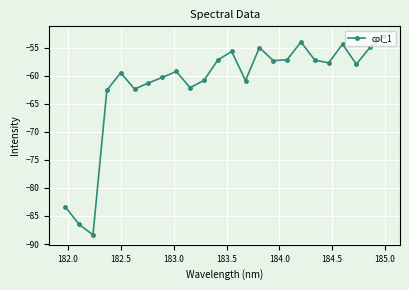

How many categories are shown in the chart?

24